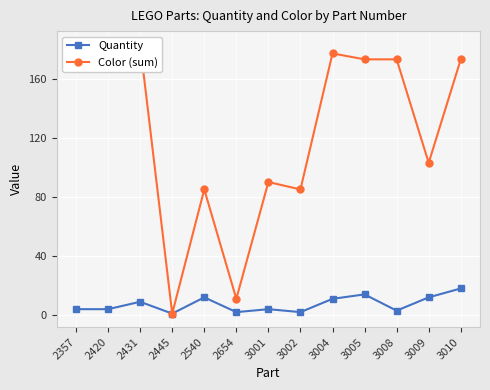

What is the value of the Color (sum) point at the 11th from the left?

173